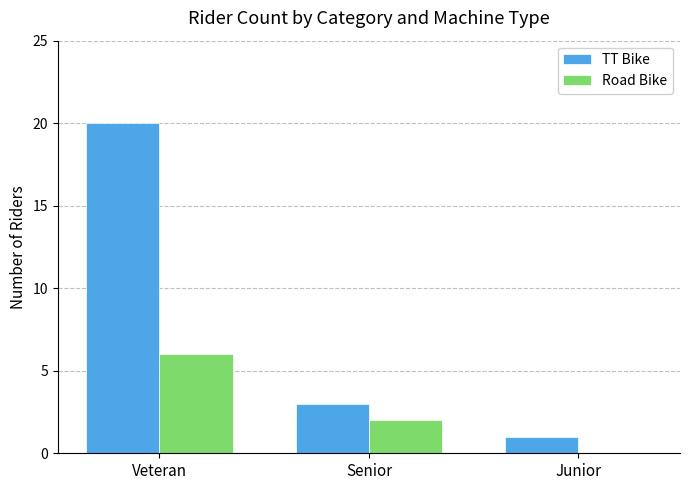

Reading left to right, list all the values displayed in this chart.

TT Bike: Veteran=20	Senior=3	Junior=1
Road Bike: Veteran=6	Senior=2	Junior=0